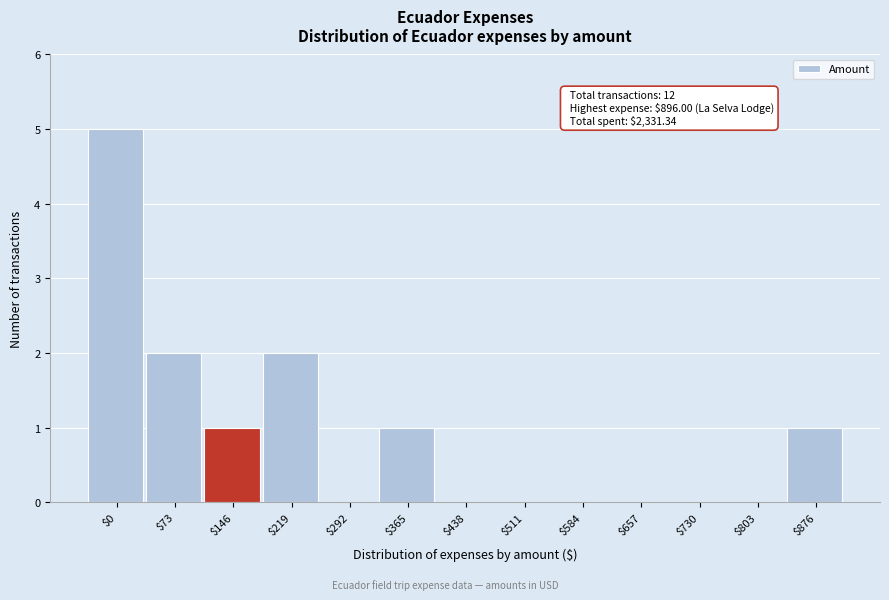

True or false: the data shows 5 at $0.

True